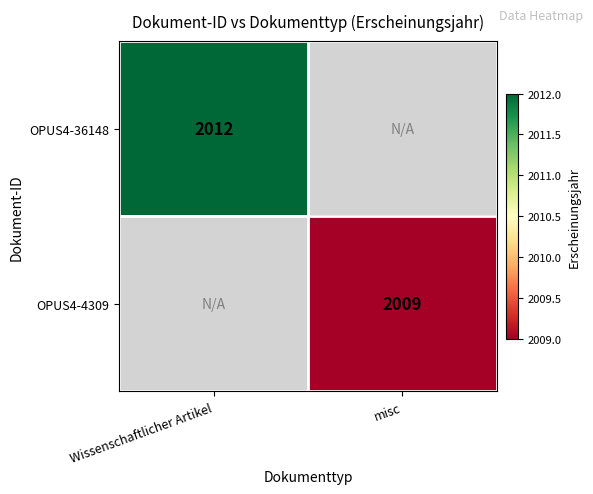

The OPUS4-4309 series shows 612 at misc. True or false?

False